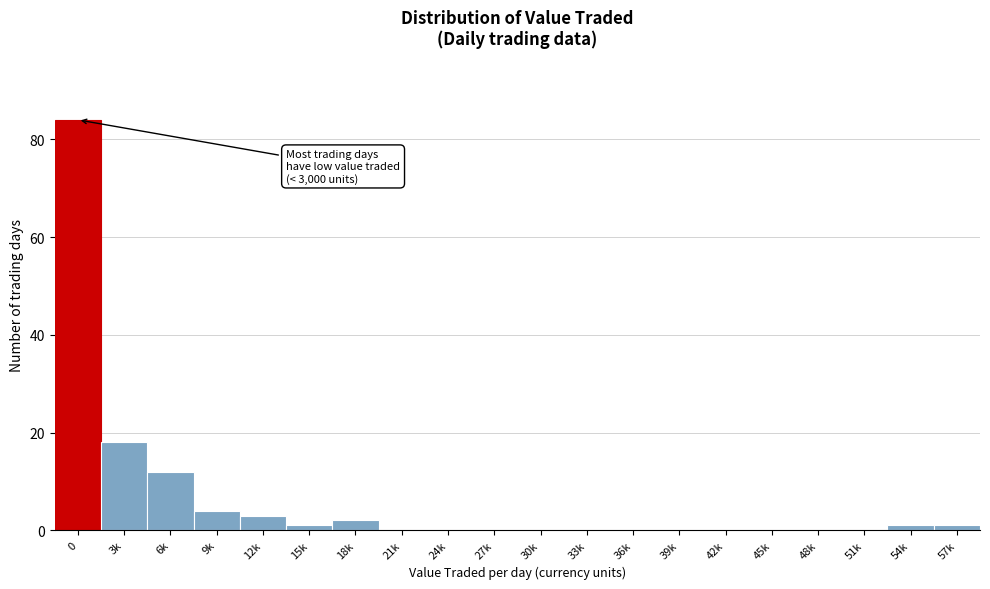

Reading left to right, transcribe all the data shown in this chart.

0=84	3k=18	6k=12	9k=4	12k=3	15k=1	18k=2	21k=0	24k=0	27k=0	30k=0	33k=0	36k=0	39k=0	42k=0	45k=0	48k=0	51k=0	54k=1	57k=1